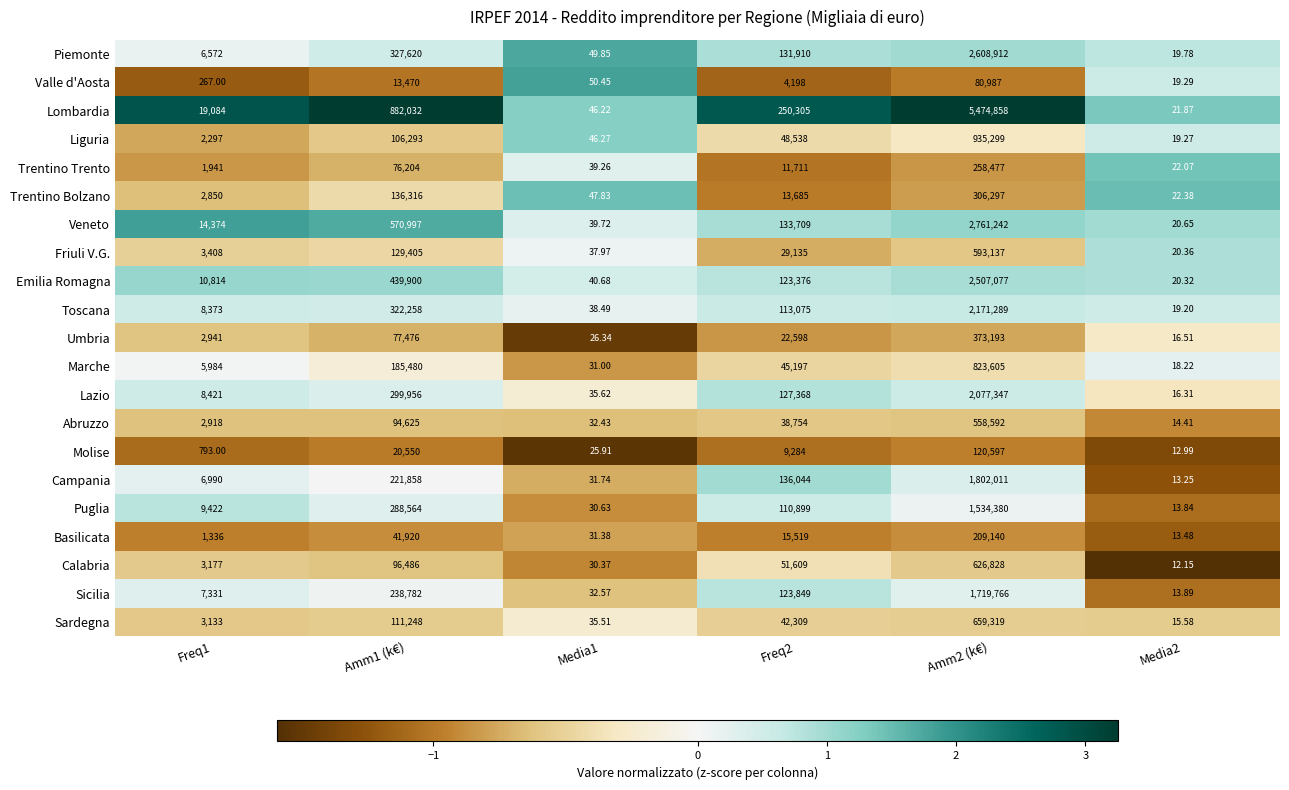

Is the value of Valle d'Aosta at Media1 greater than the value of Basilicata at Media1?

Yes